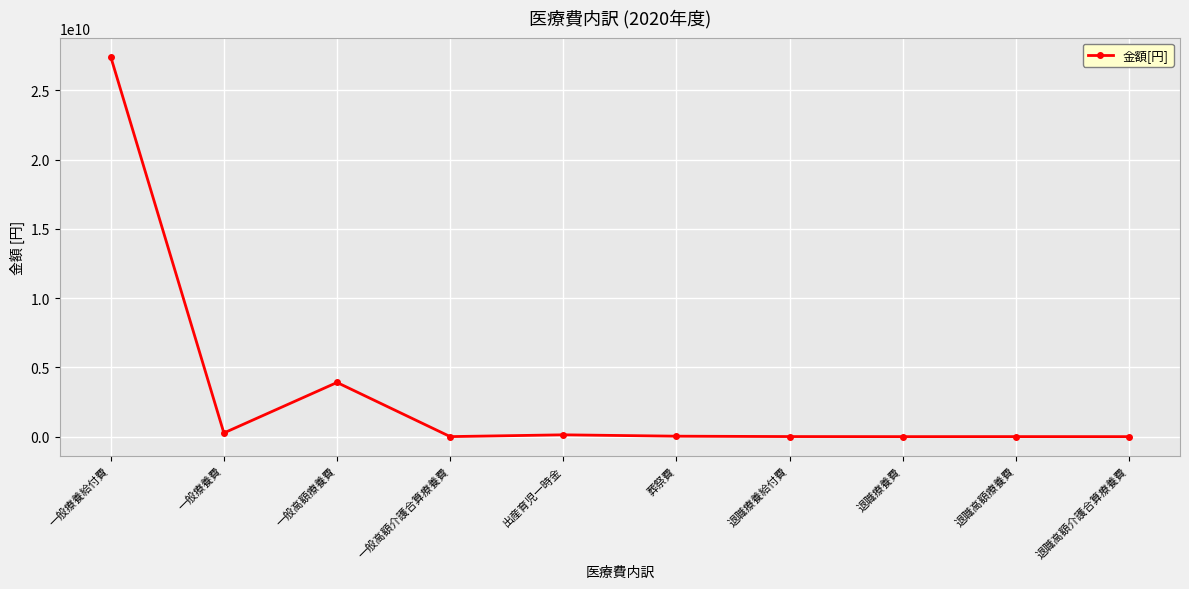

What is the maximum value shown in the chart?

27425577146